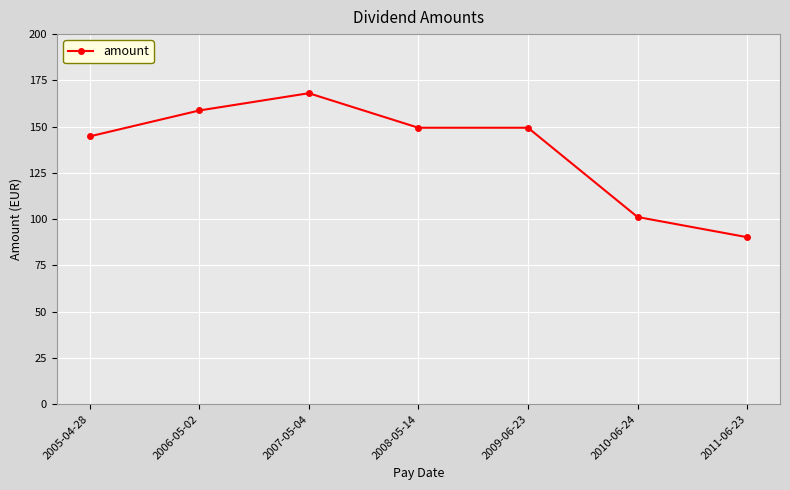

Between 2008-05-14 and 2006-05-02, which is larger?

2006-05-02